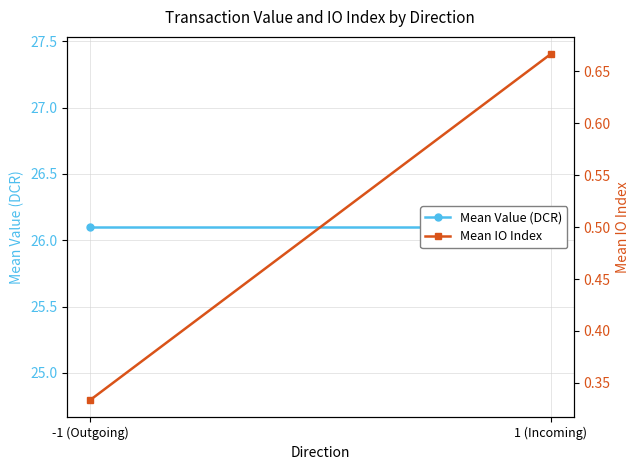

Which series has the largest total across all categories?

Mean Value (DCR)